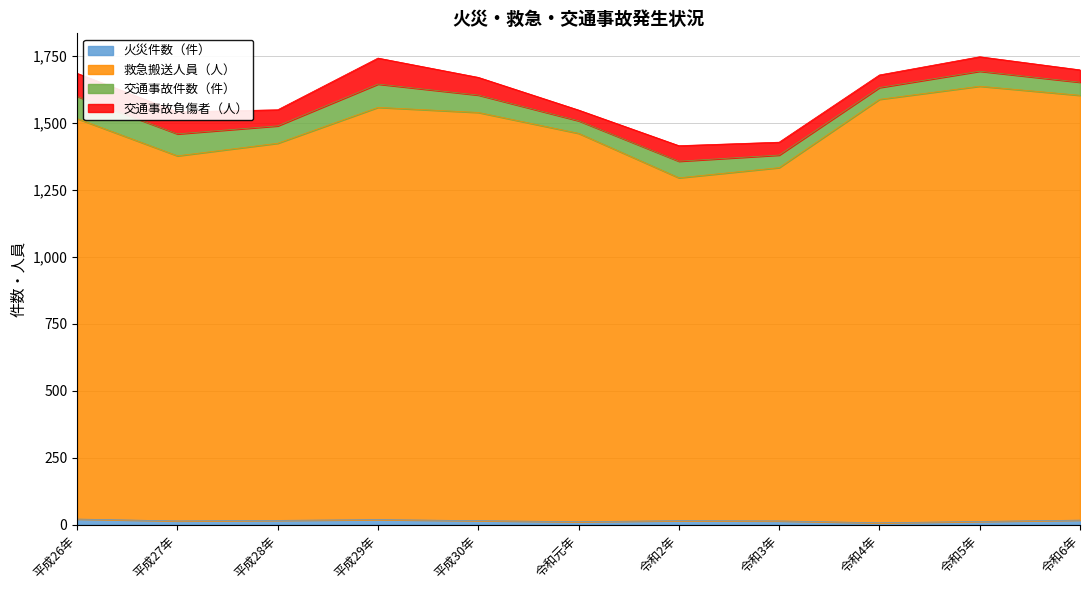

How many lines are shown in the chart?

4